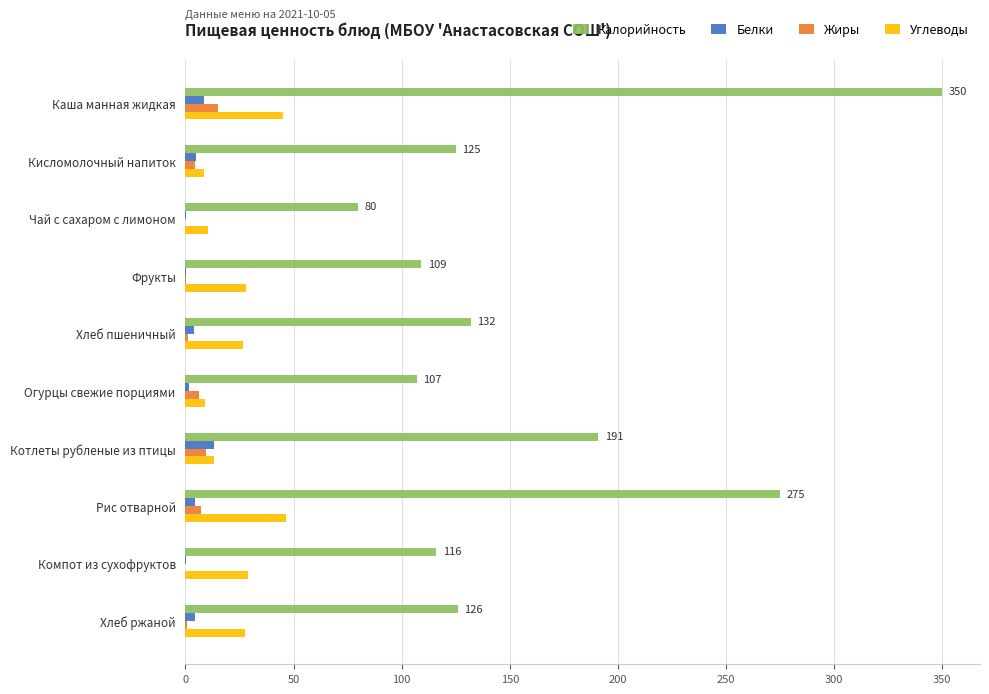

Between Каша манная жидкая and Рис отварной, which series saw the biggest shift?

Калорийность